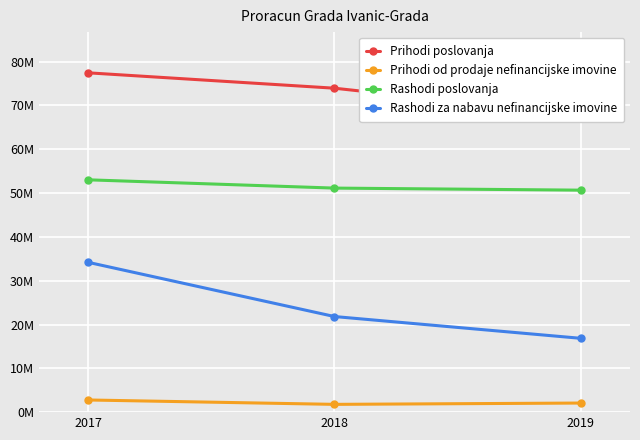

How many values in the Prihodi od prodaje nefinancijske imovine series exceed 2074900?

1